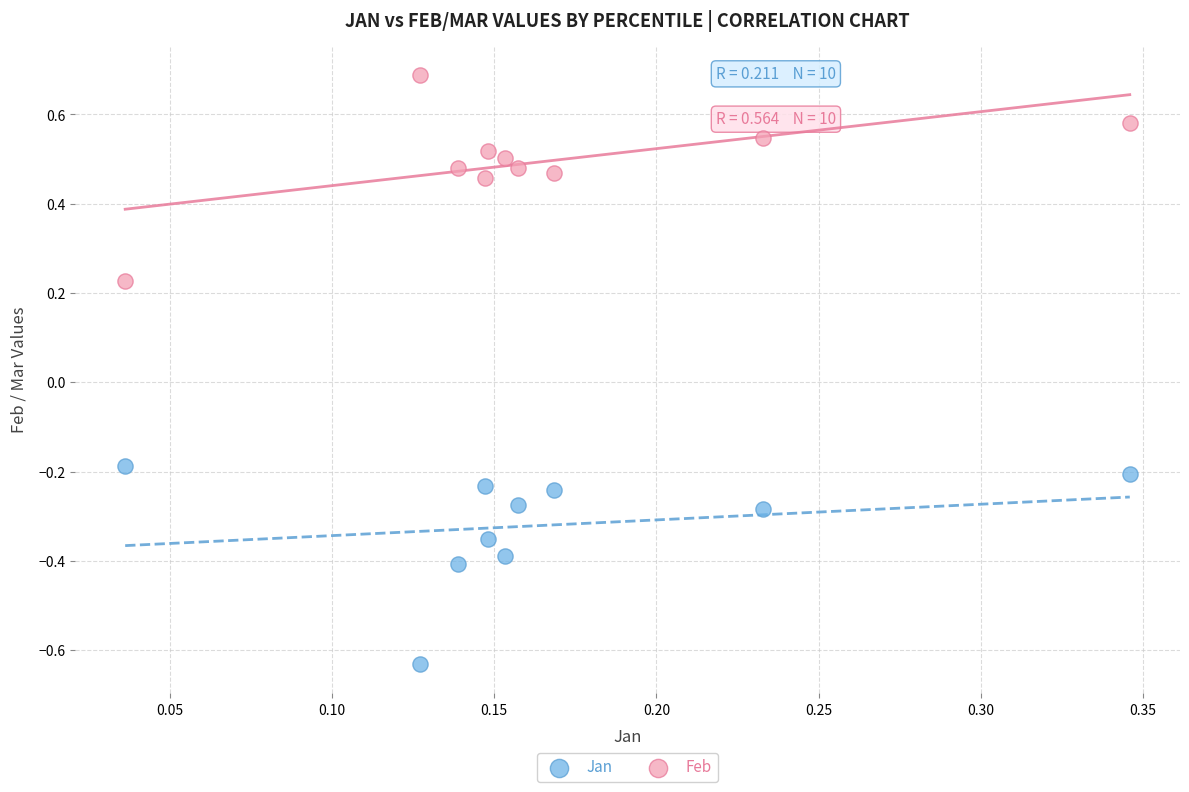

Across all data points, what is the range of Y values (max minus min)?

1.3